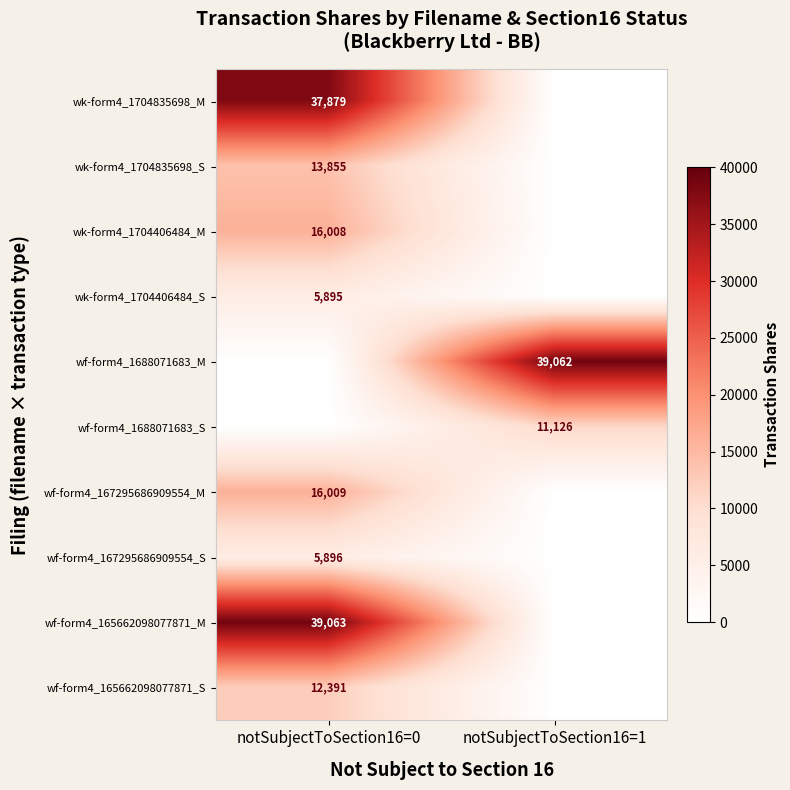

True or false: wf-form4_1688071683_S has a value of 17756 at notSubjectToSection16=1.

False